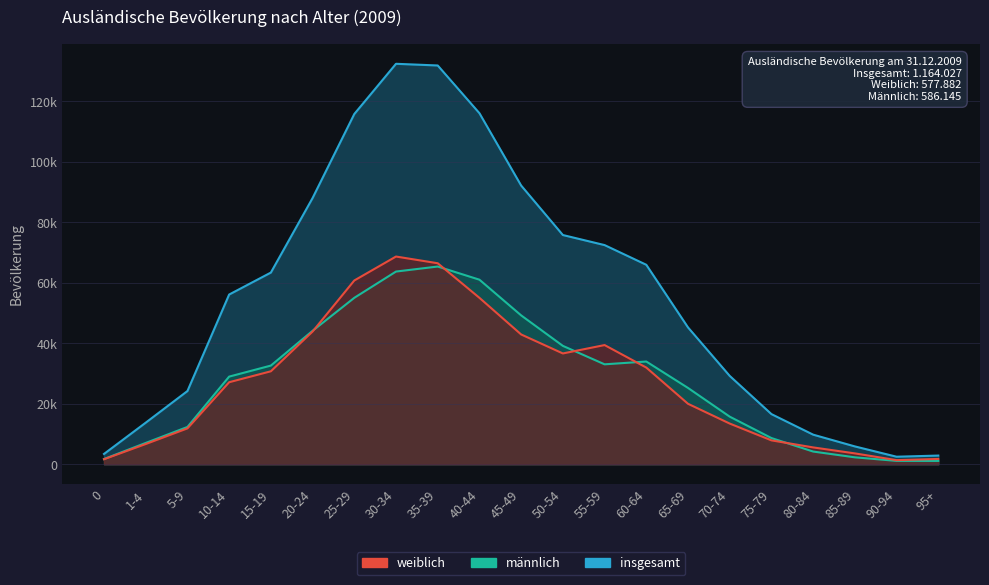

What is the highest value of the insgesamt series?

132453